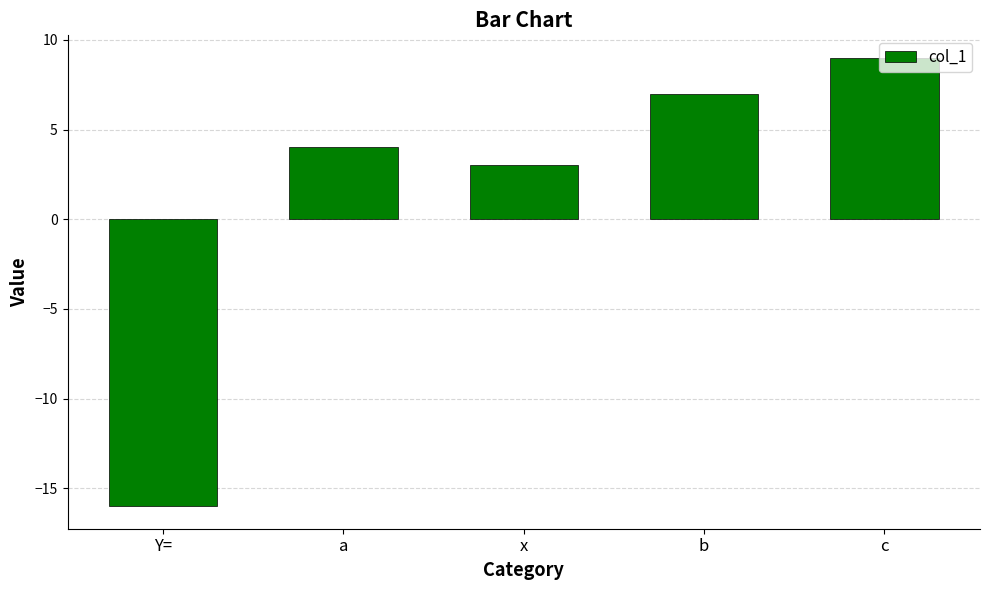

Does the chart contain any negative values?

Yes